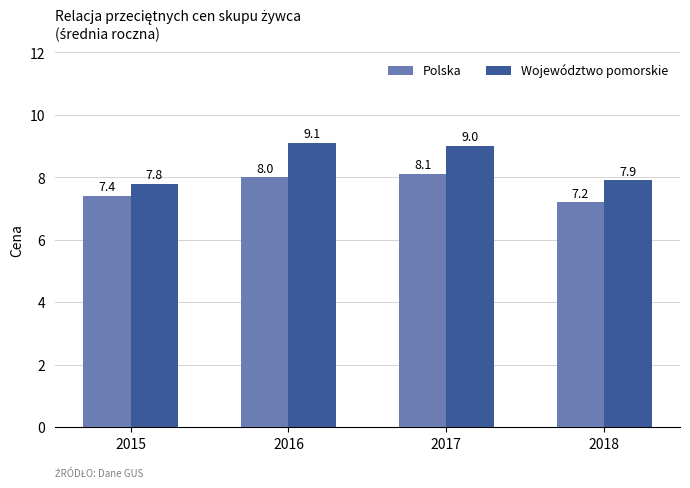

Reading left to right, list all the values displayed in this chart.

Polska: 2015=7.4	2016=8.0	2017=8.1	2018=7.2
Województwo pomorskie: 2015=7.8	2016=9.1	2017=9.0	2018=7.9